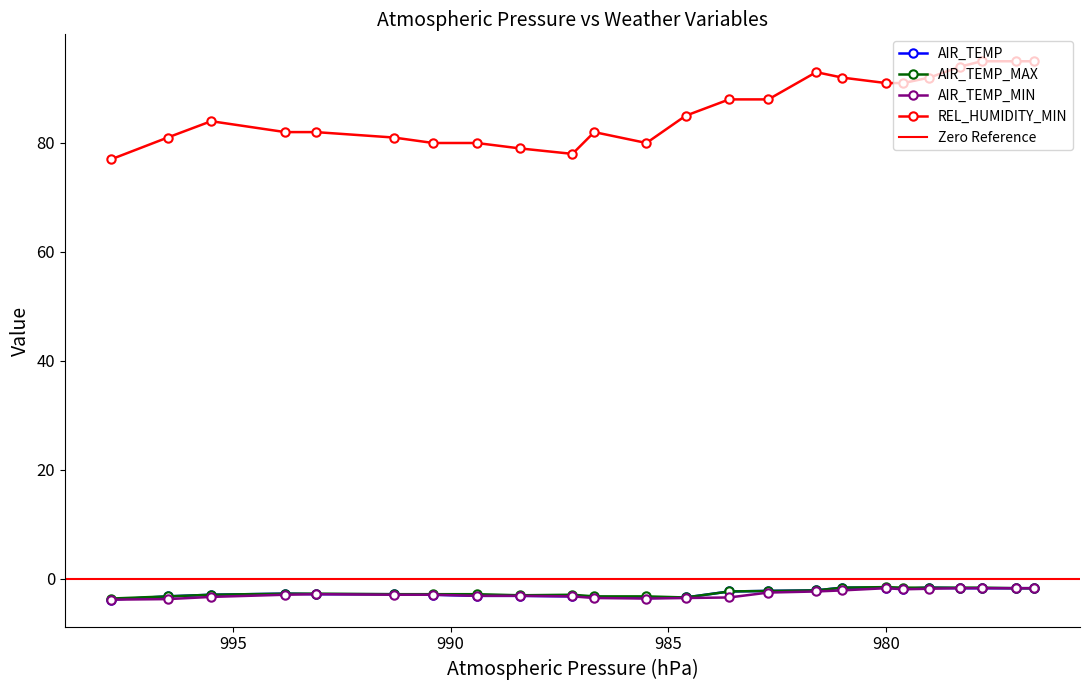

True or false: AIR_TEMP_MIN has a value of -3.6 at 985.5.

True